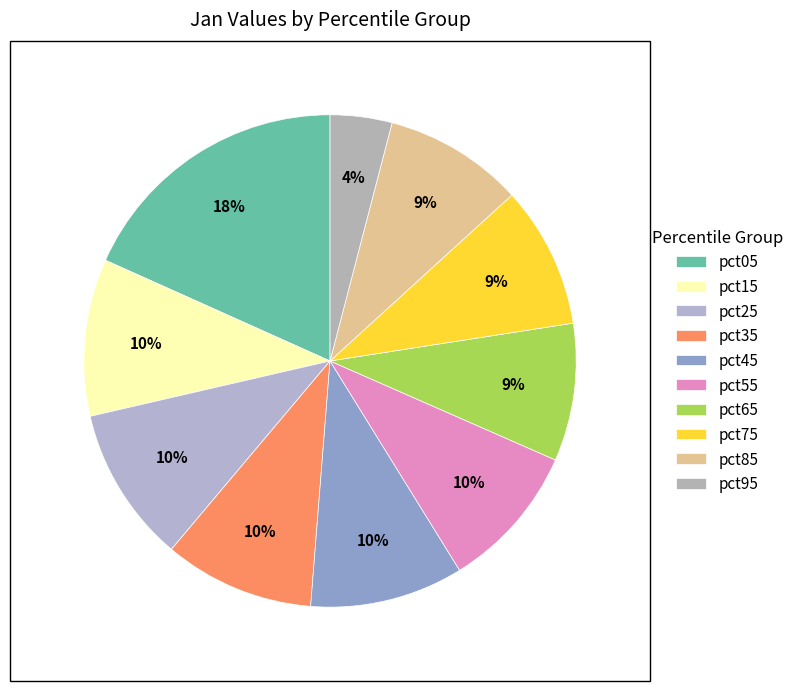

Which slice is the smallest?

pct95